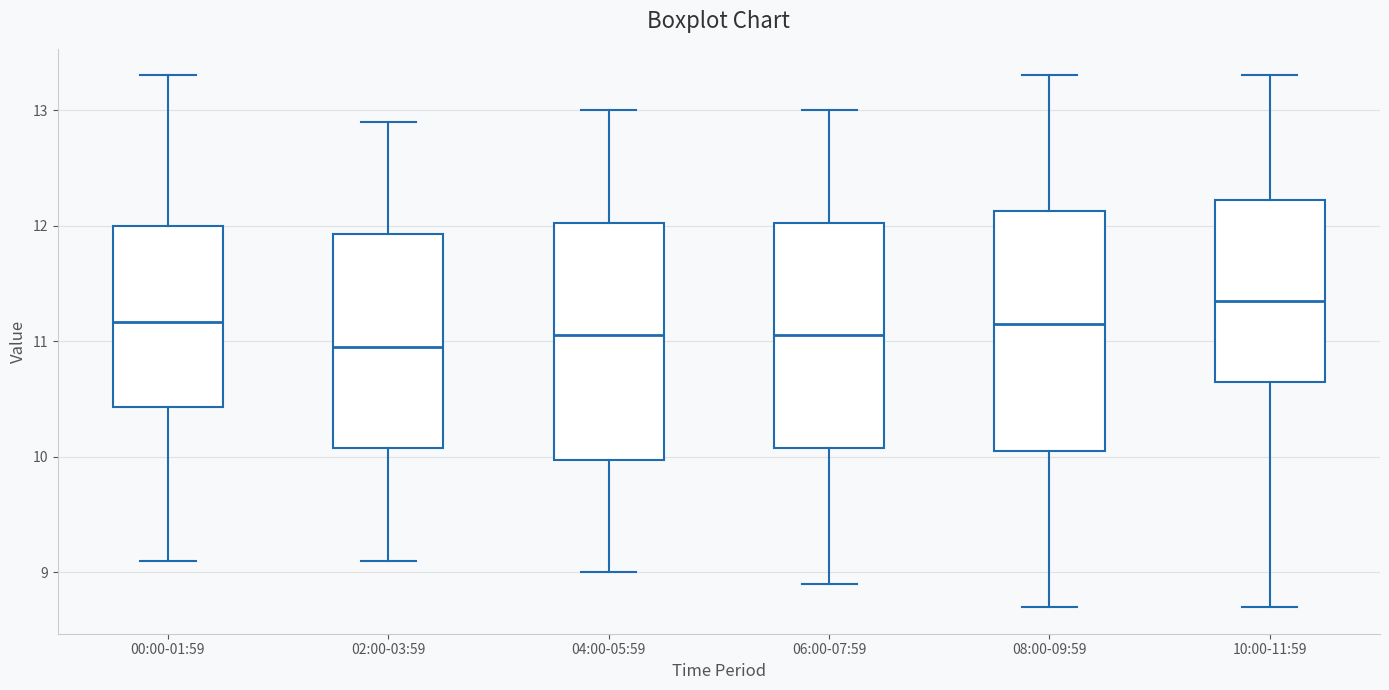

Which box's median line is the highest?

10:00-11:59